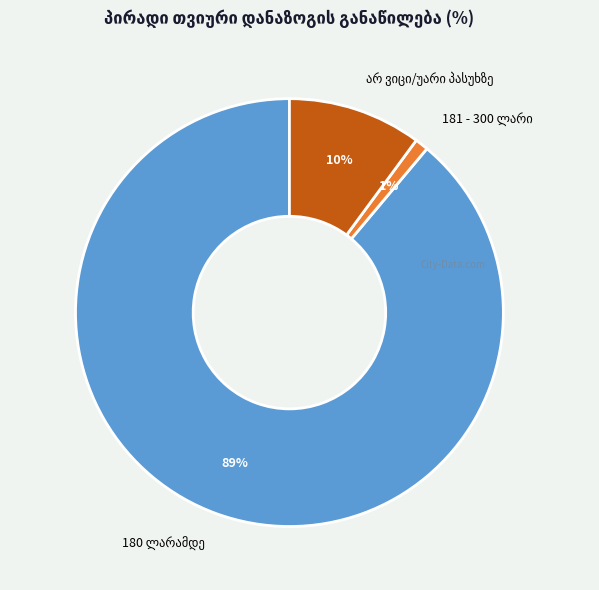

Does any single category account for the majority?

Yes